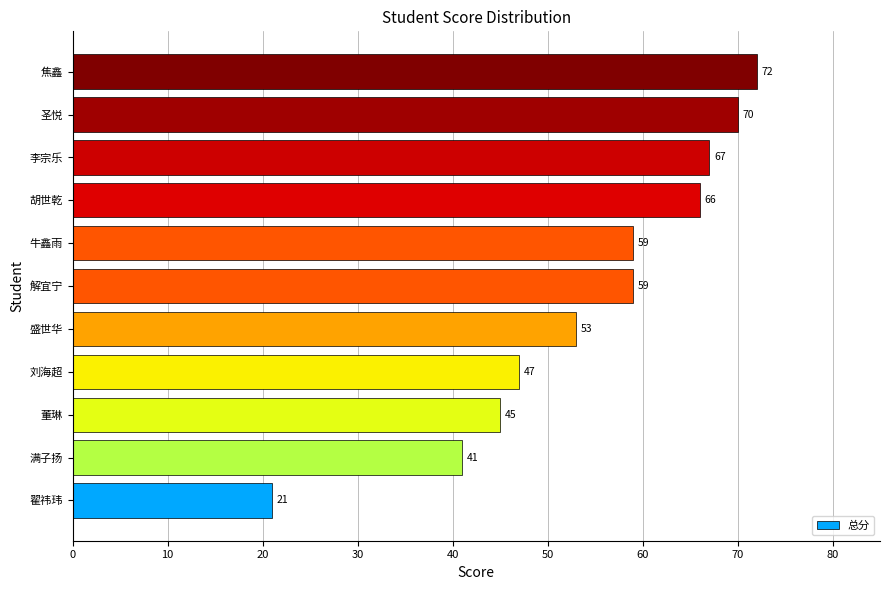

The chart shows a value of 82 at 刘海超. True or false?

False